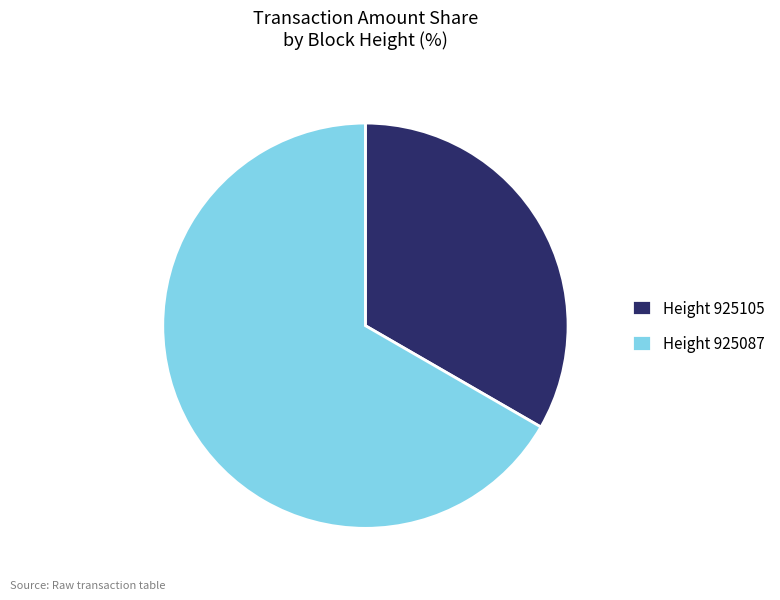

Is there any slice that represents more than half of the pie?

Yes